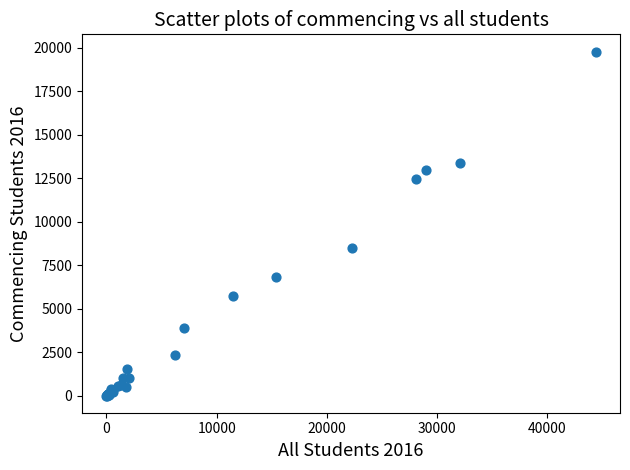

What Y value in the scatter plot is closest to 9897?

8492